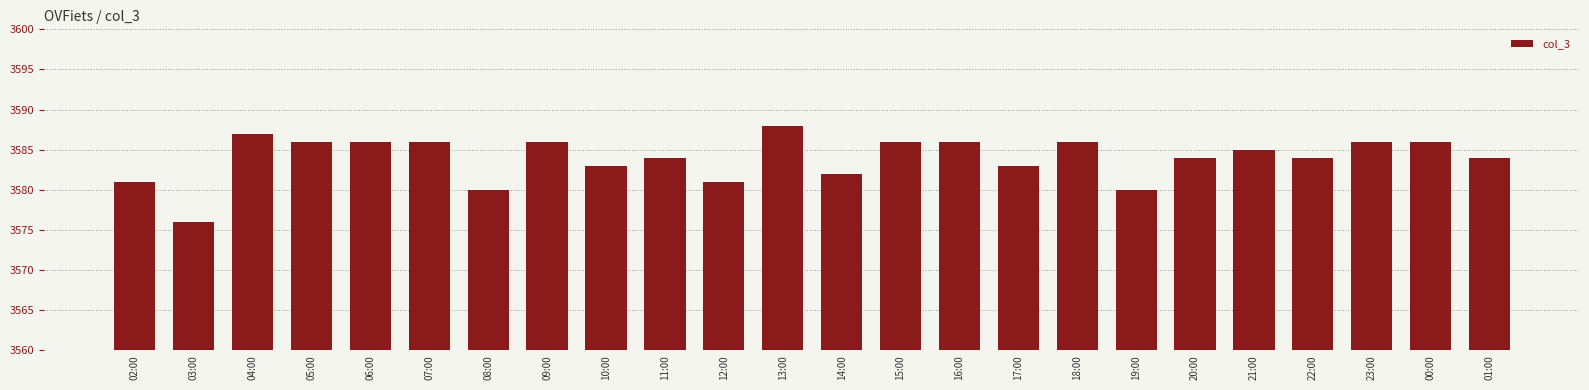

What is the label of the 20th bar from the left?

21:00